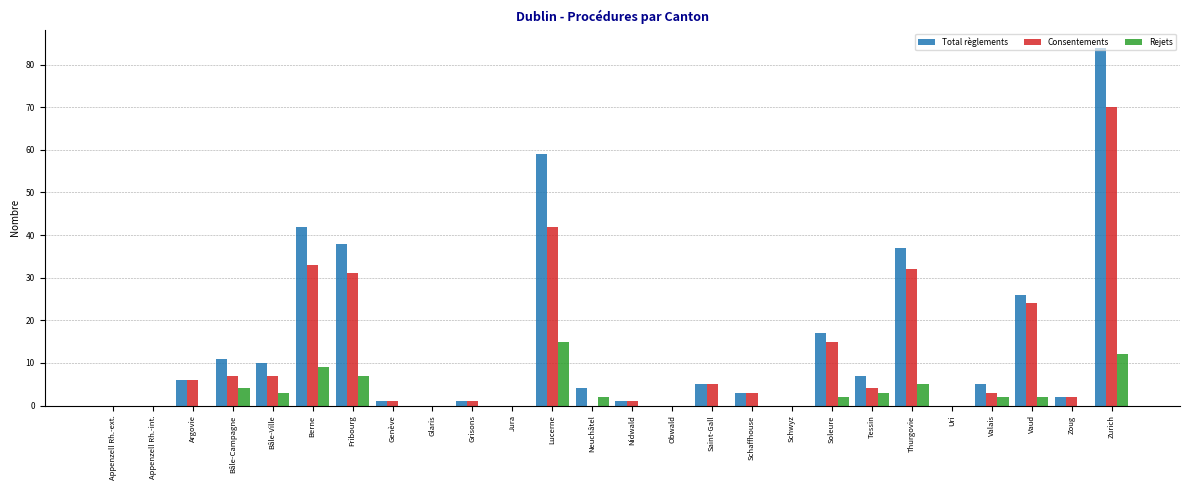

The Consentements series shows 44 at Fribourg. True or false?

False